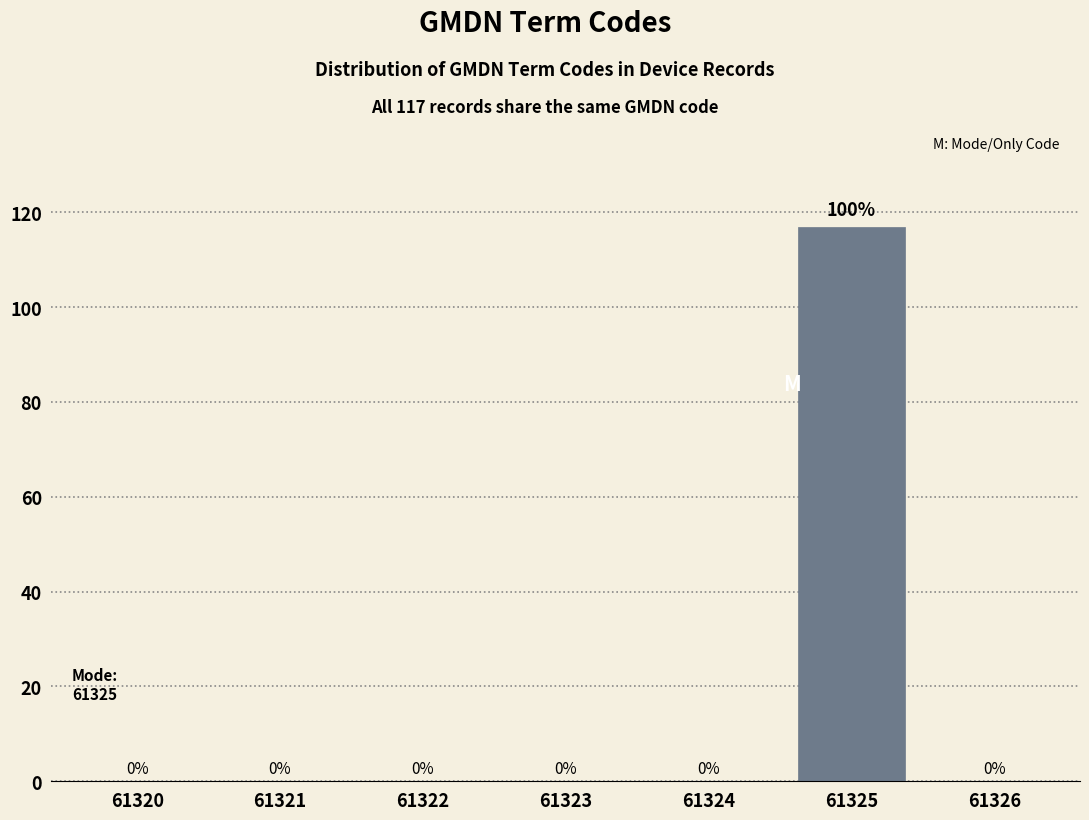

Reading left to right, list all the values displayed in this chart.

61320=0	61321=0	61322=0	61323=0	61324=0	61325=117	61326=0